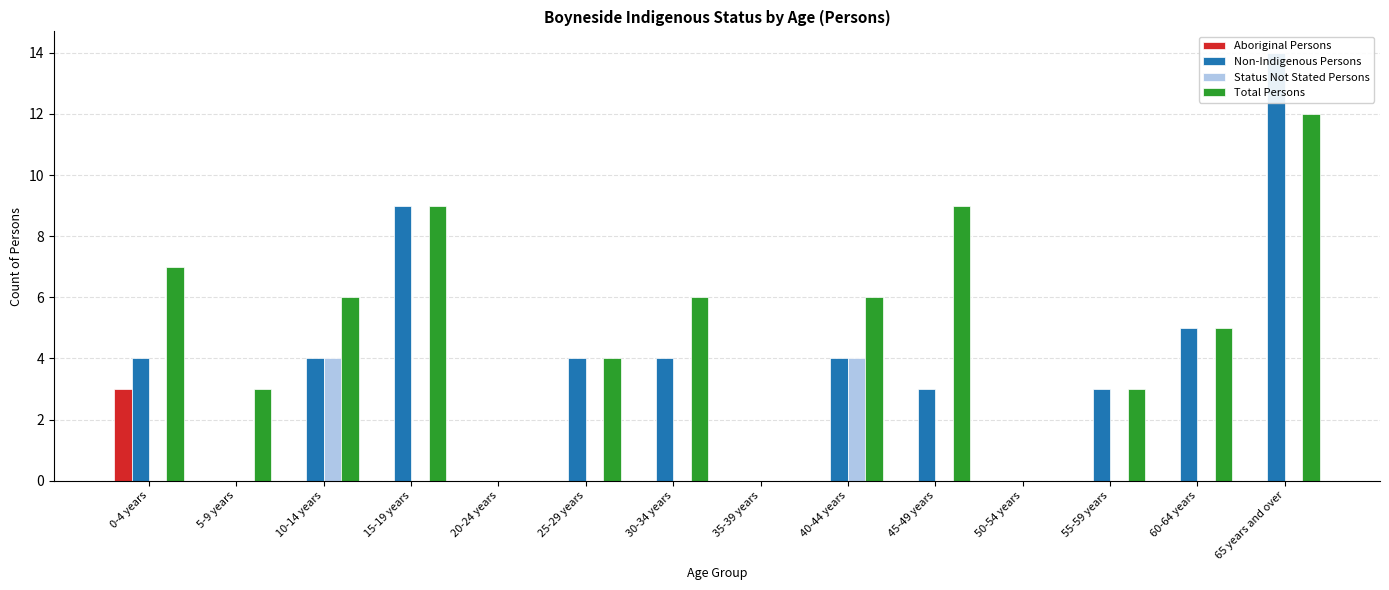

The Aboriginal Persons series shows -2 at 10-14 years. True or false?

False